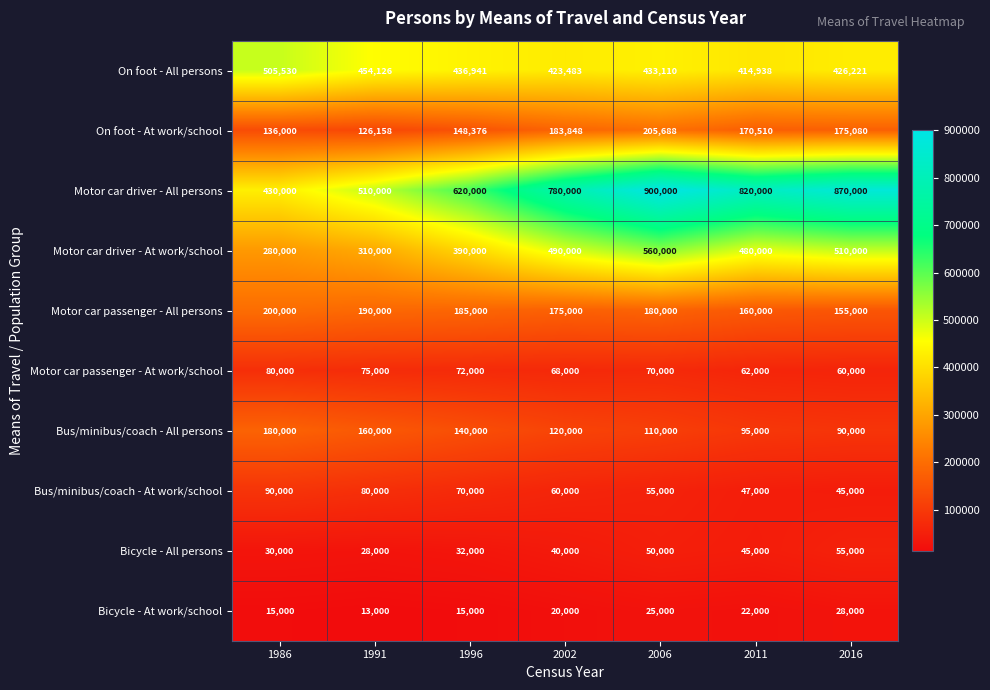

Read the Bicycle - All persons value at 1996.

32000